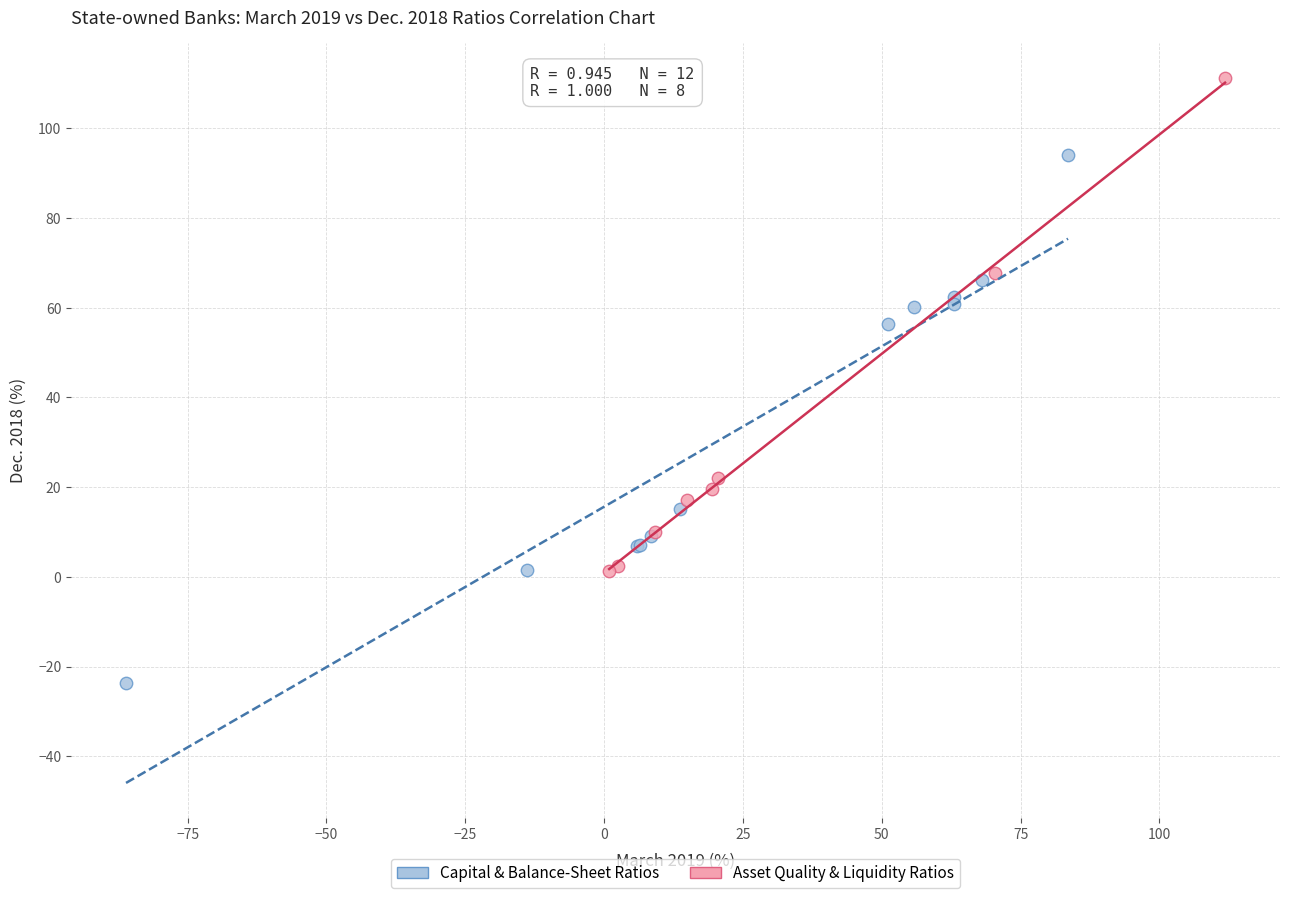

What are all the series names shown in the legend?

Capital & Balance-Sheet Ratios, Asset Quality & Liquidity Ratios